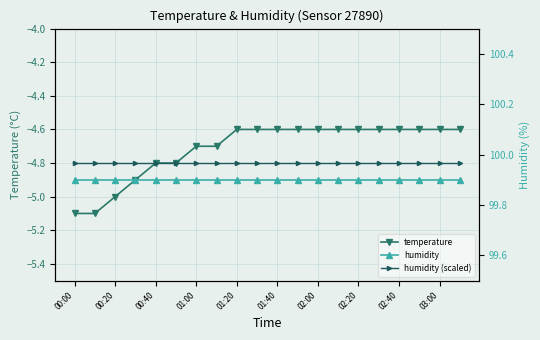

True or false: humidity (scaled) and humidity intersect in this chart.

False